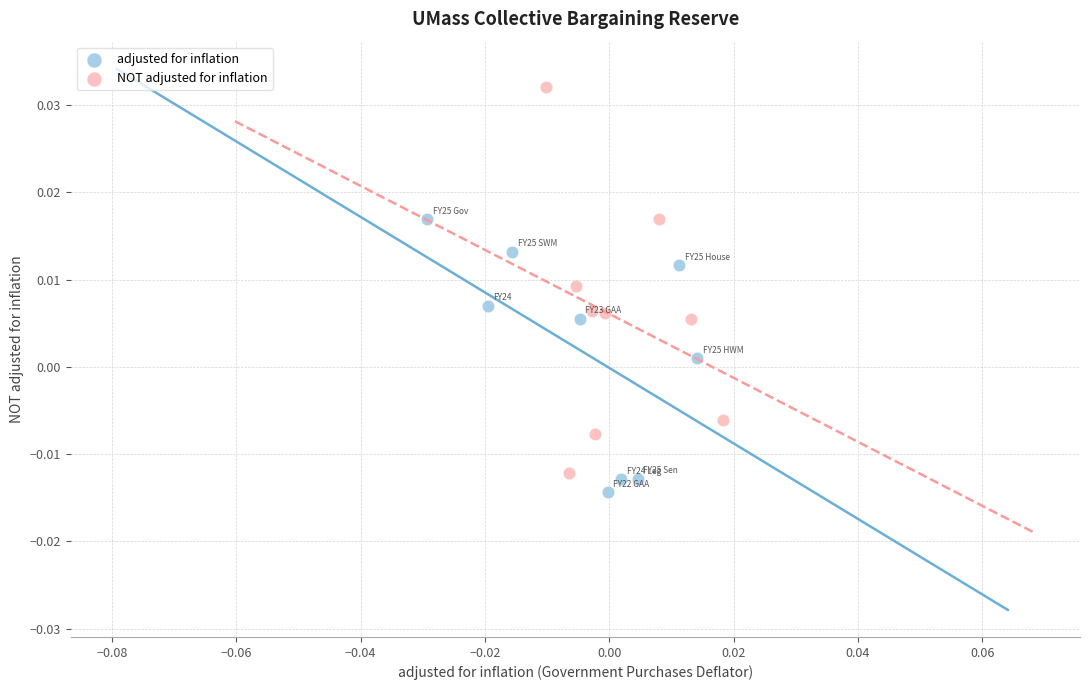

Which series has the largest Y range (max minus min)?

NOT adjusted for inflation